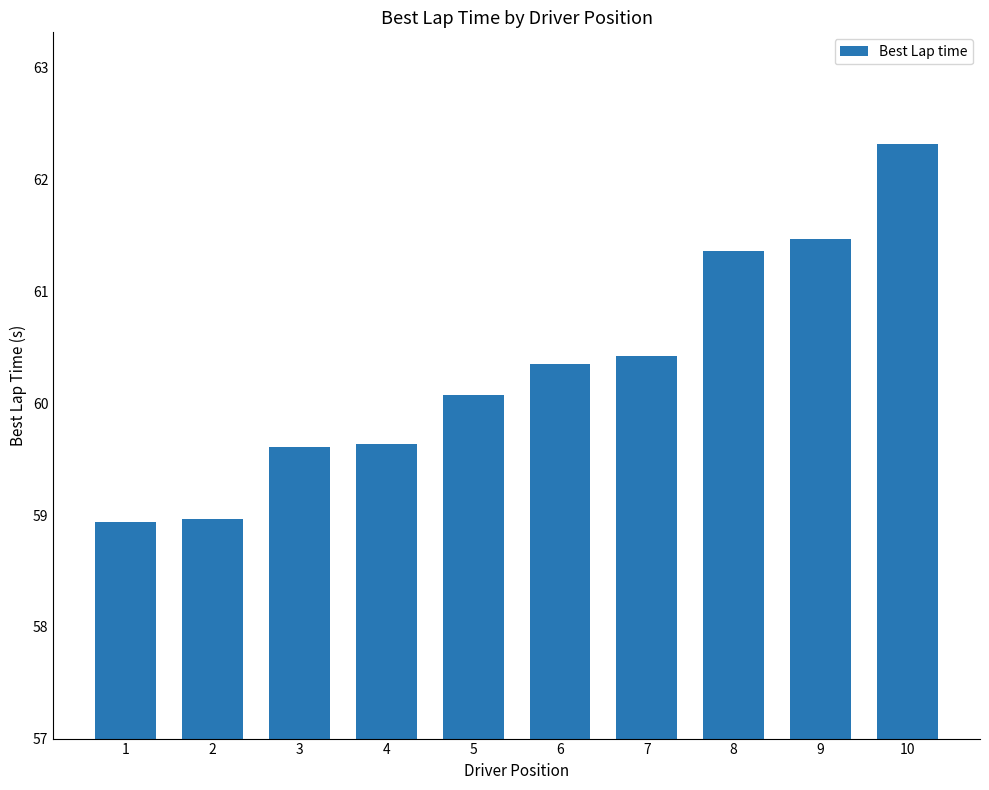

The value at 4 is 59.6. True or false?

True